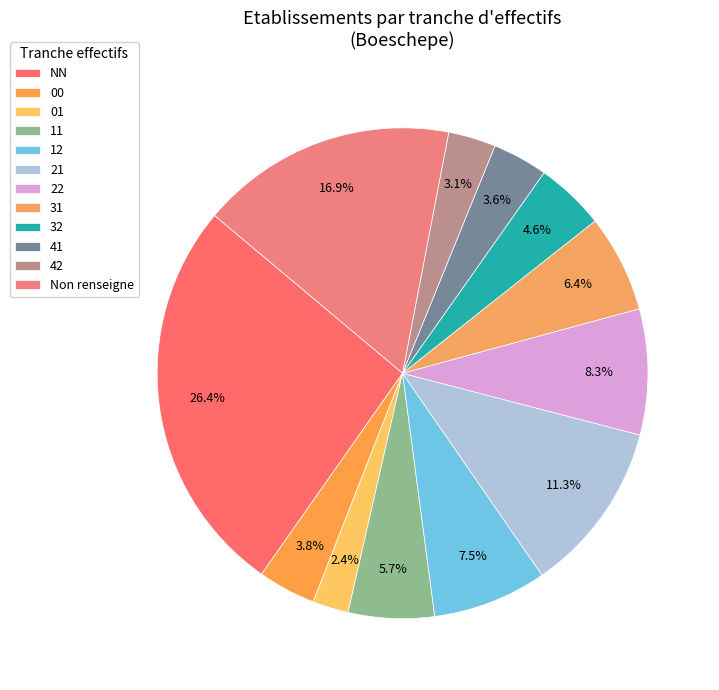

What percentage is the 42 slice, to the nearest percent?

3%